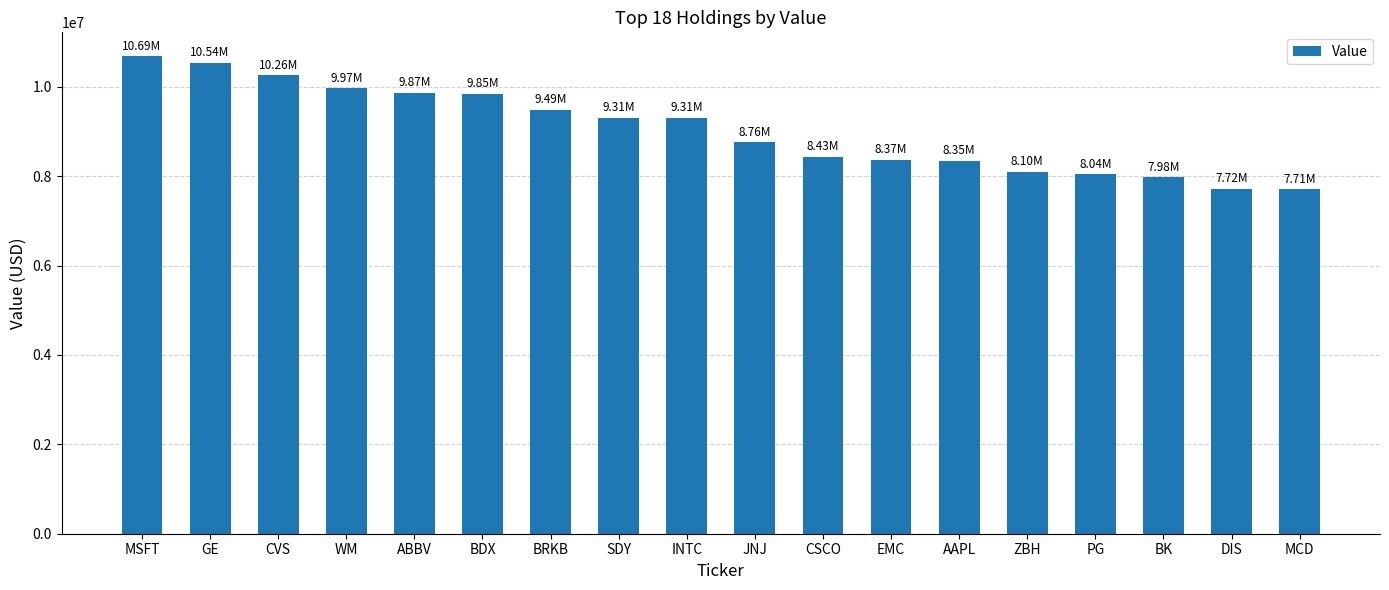

What is the ratio of the value at ABBV to the value at DIS?

1.3